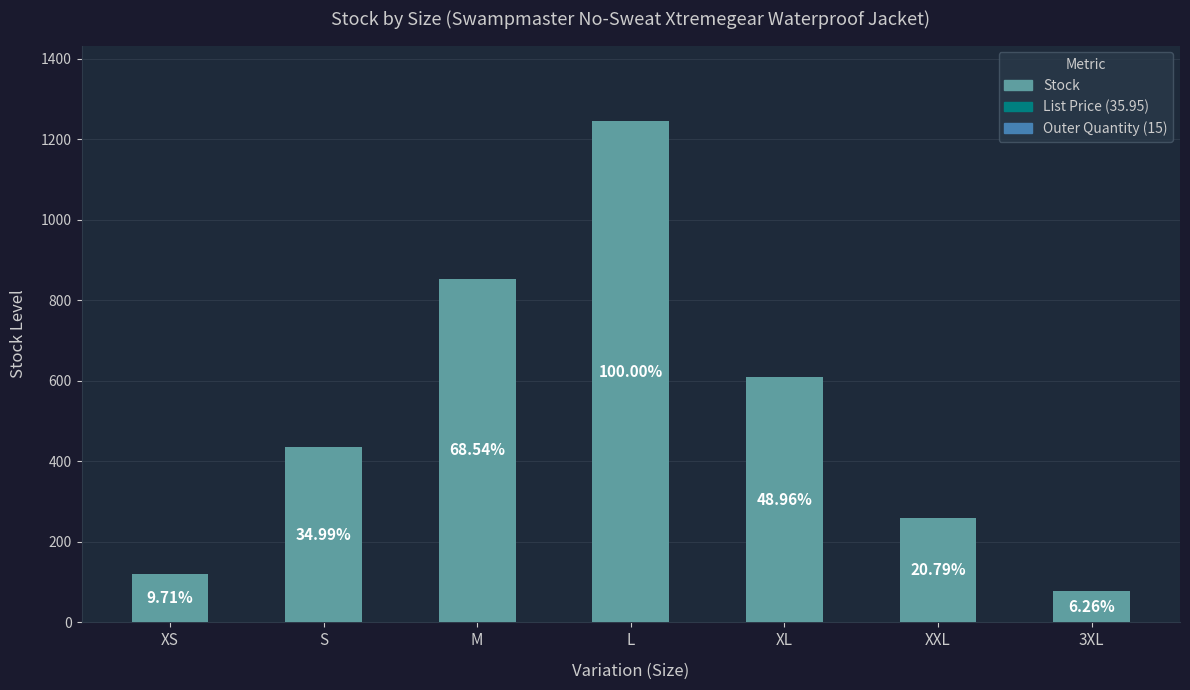

What is the value of the 4th bar from the left?

1246